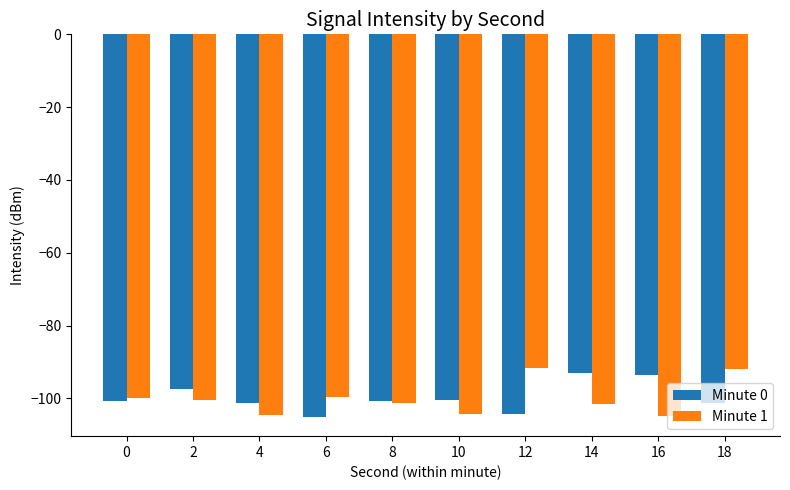

What value does the Minute 1 series have at 2?

-100.5